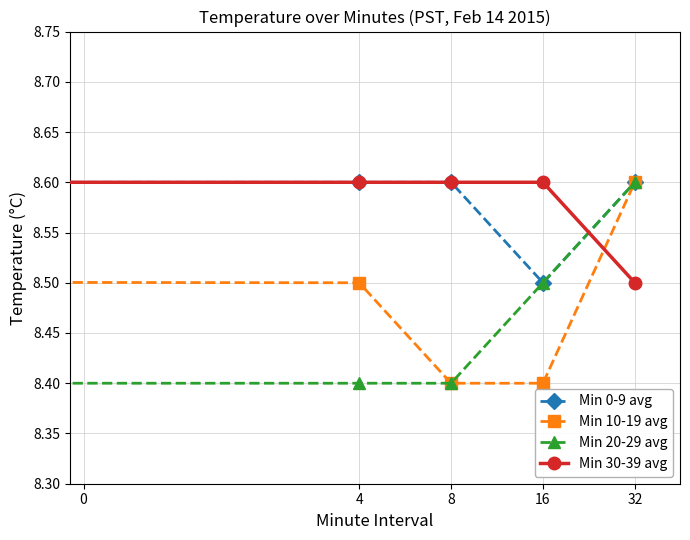

What is the smallest value displayed?

8.4